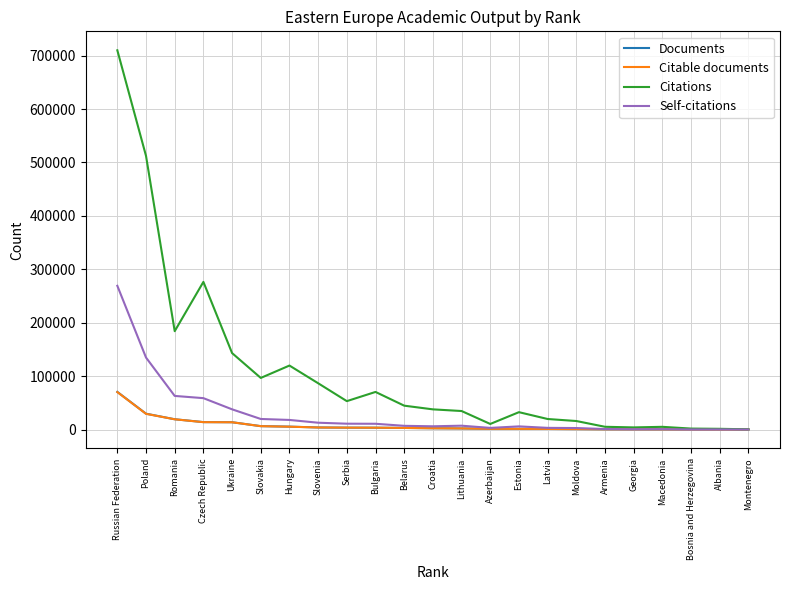

The Citations series shows 34642 at Lithuania. True or false?

True